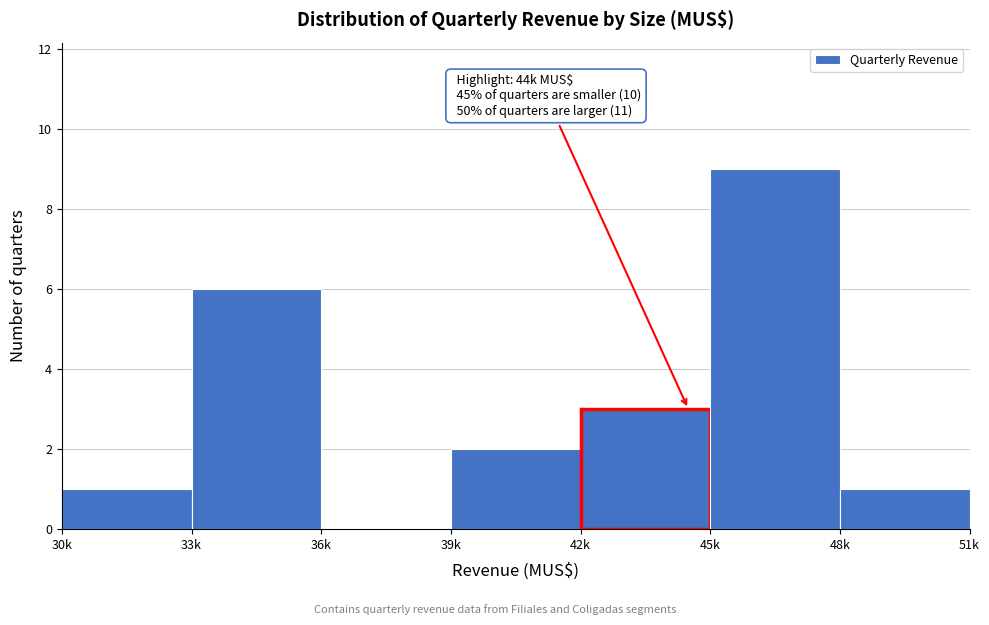

Reading left to right, list all the values displayed in this chart.

30k=1	33k=6	36k=0	39k=2	42k=3	45k=9	48k=1